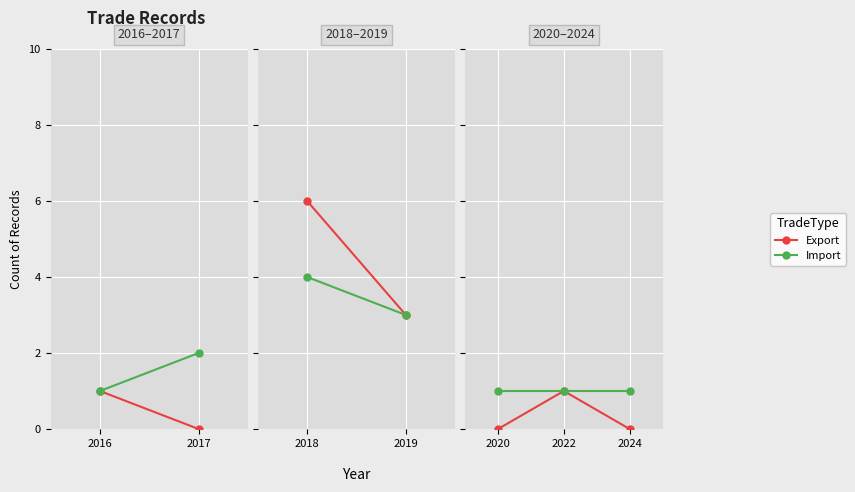

What are all the series names shown in the legend?

Export, Import